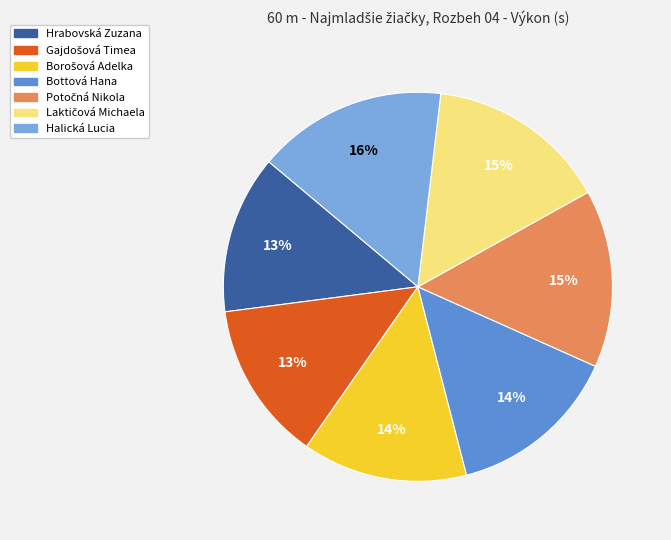

To the nearest percent, what is the average slice percentage?

14%